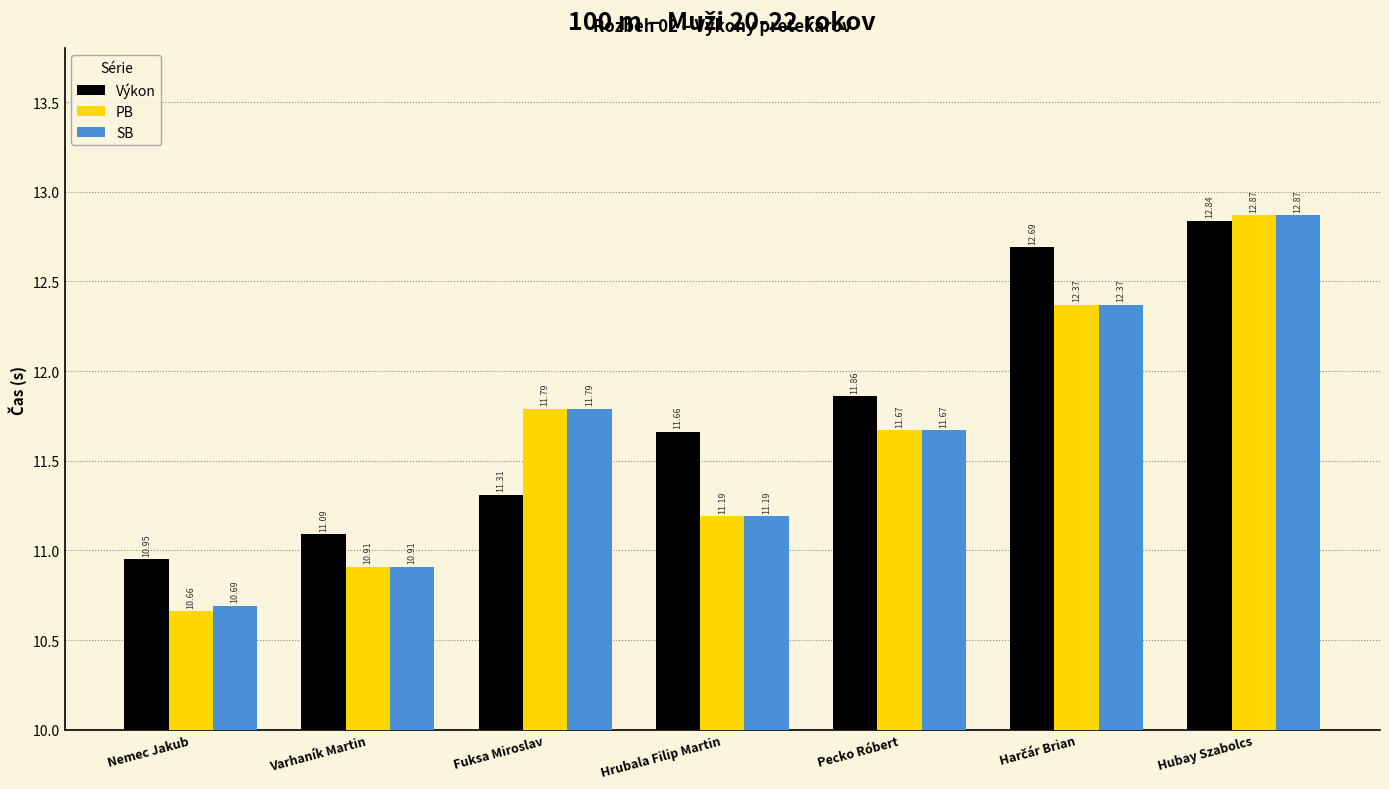

Which series has the largest range (max minus min)?

PB